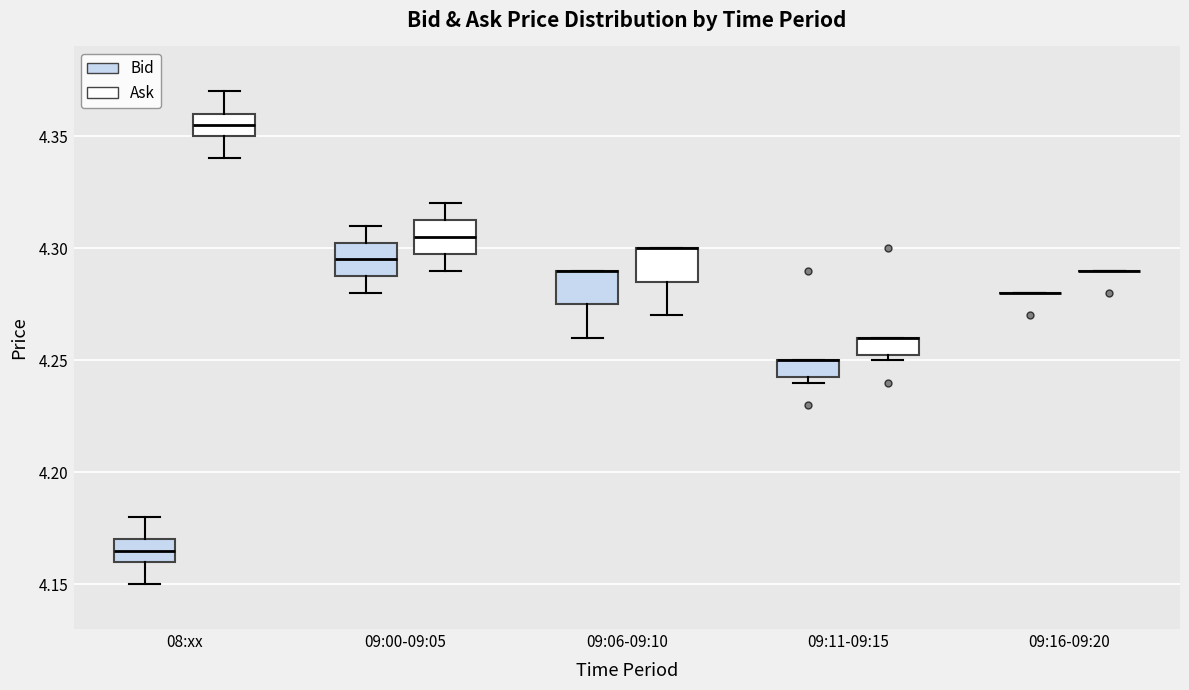

Where does the upper whisker of the box for 08:xx (Bid) end on the y-axis? The values are not printed on the chart, so give them approximately, as read against the axis.

4.180